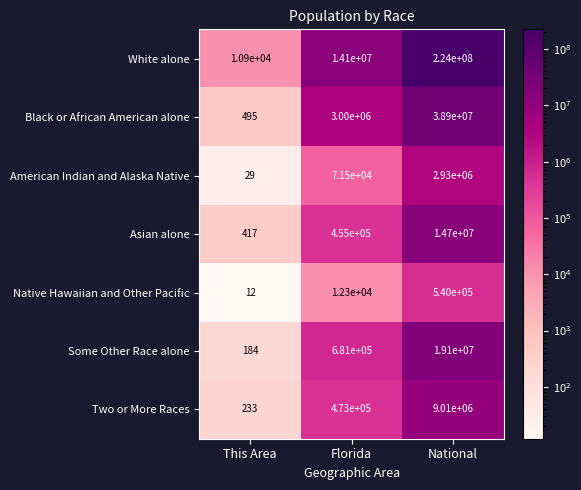

Is it true that Two or More Races equals 9010000 at National?

True